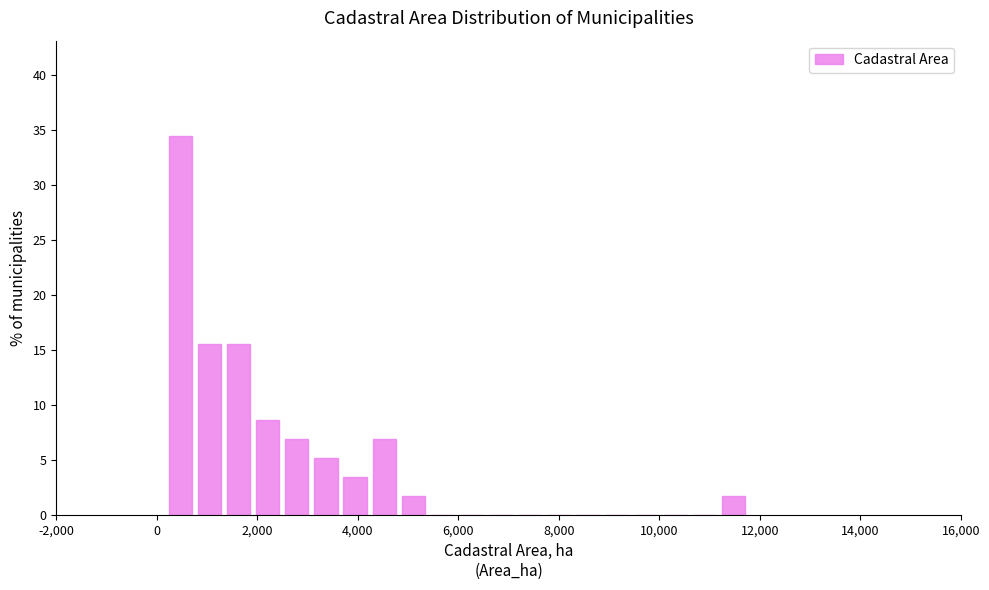

Read against the x-axis, roughly where is the centre of the tallest bar?

400